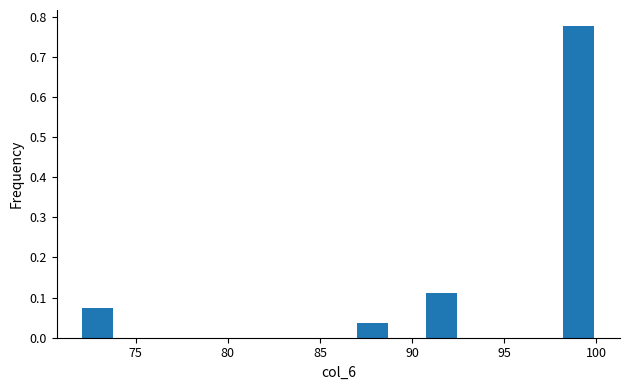

Read against the x-axis, roughly where is the centre of the tallest bar?

99.0